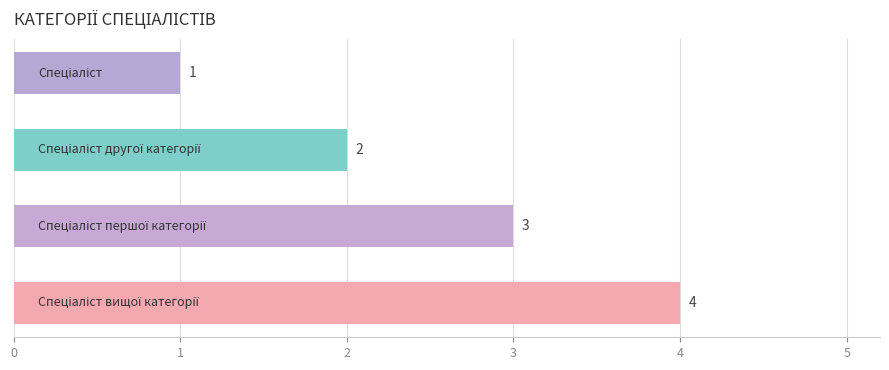

How many distinct data groups are displayed?

1